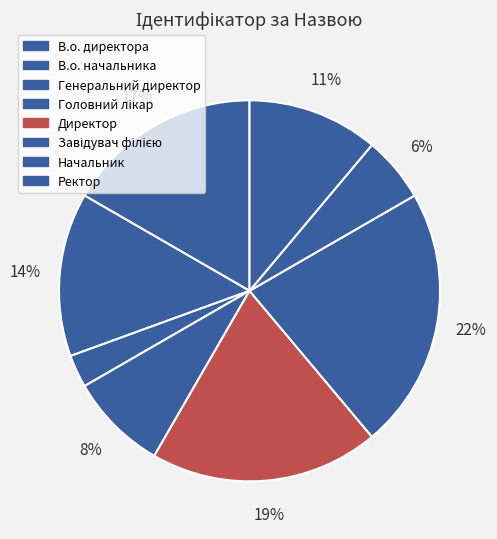

To the nearest percent, what percentage of the pie is В.о. директора?

17%